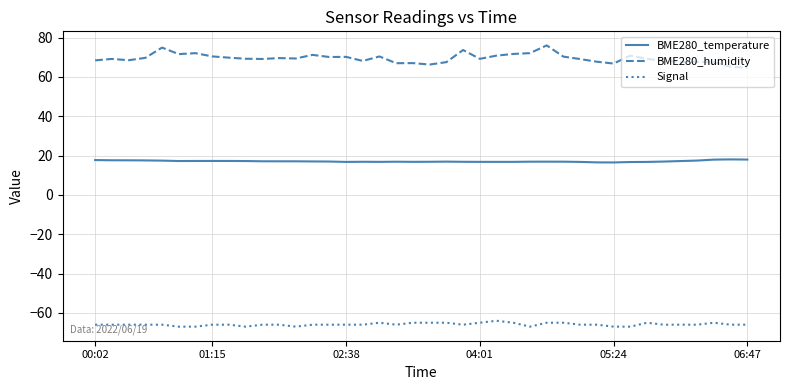

What is the minimum value for BME280_temperature?

16.5